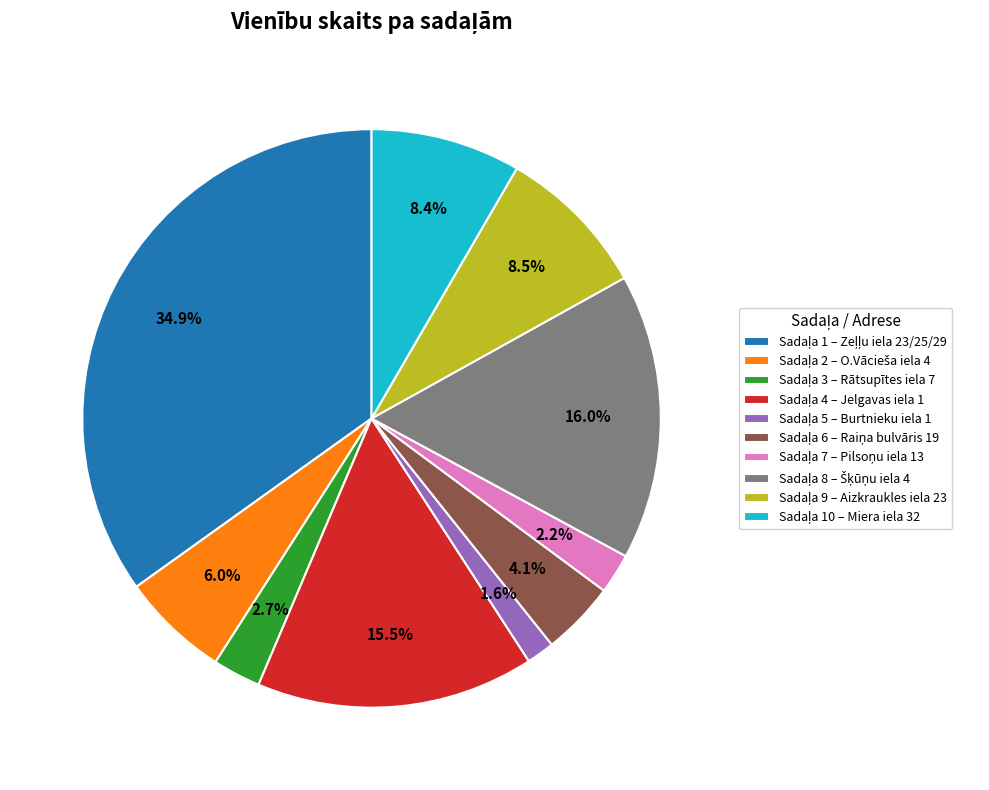

Does any single category account for the majority?

No